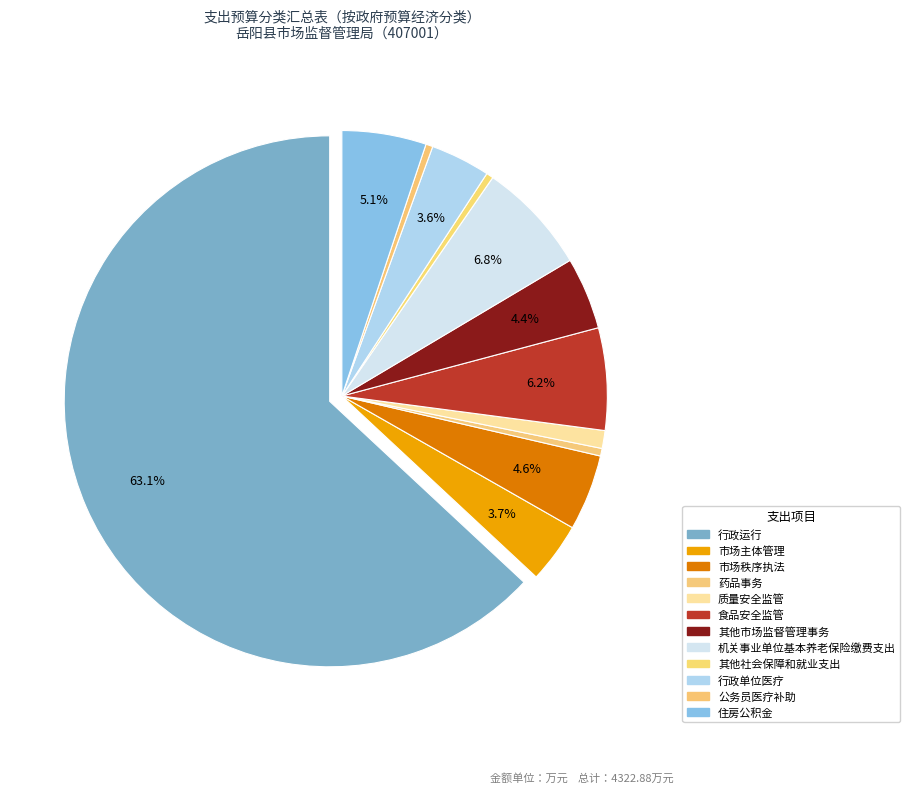

What is the largest slice in the pie chart?

行政运行